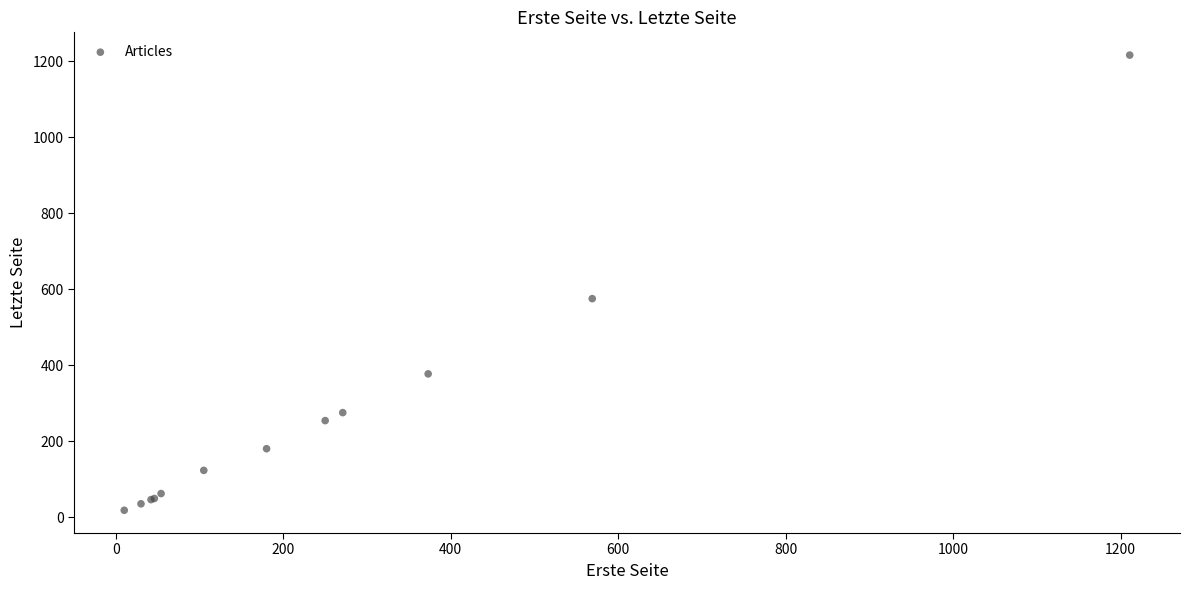

What Y value in the scatter plot is closest to 617?

575